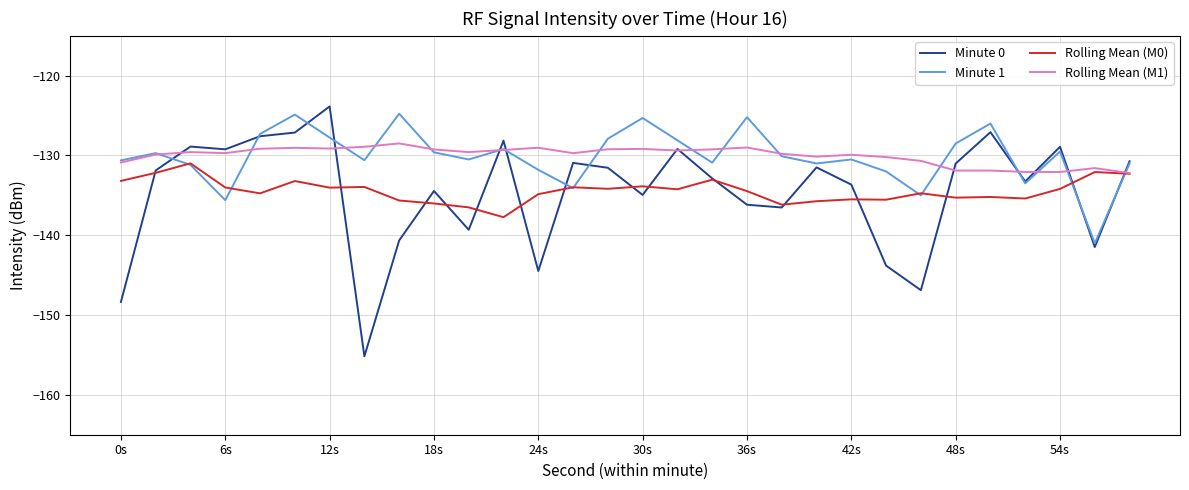

Which series has the largest range (max minus min)?

Minute 0